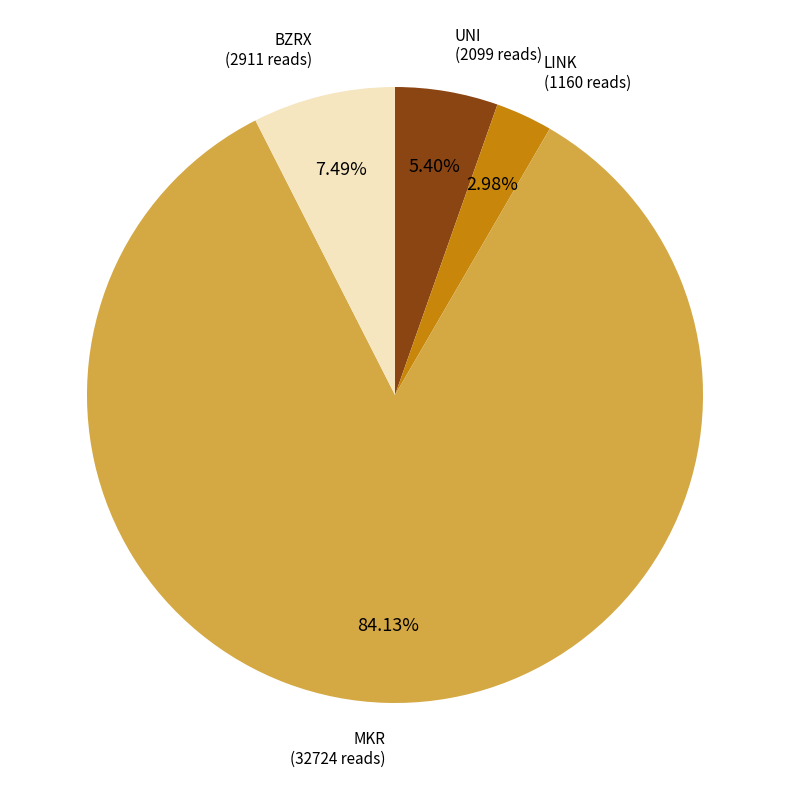

What is the smallest slice in the pie chart?

LINK